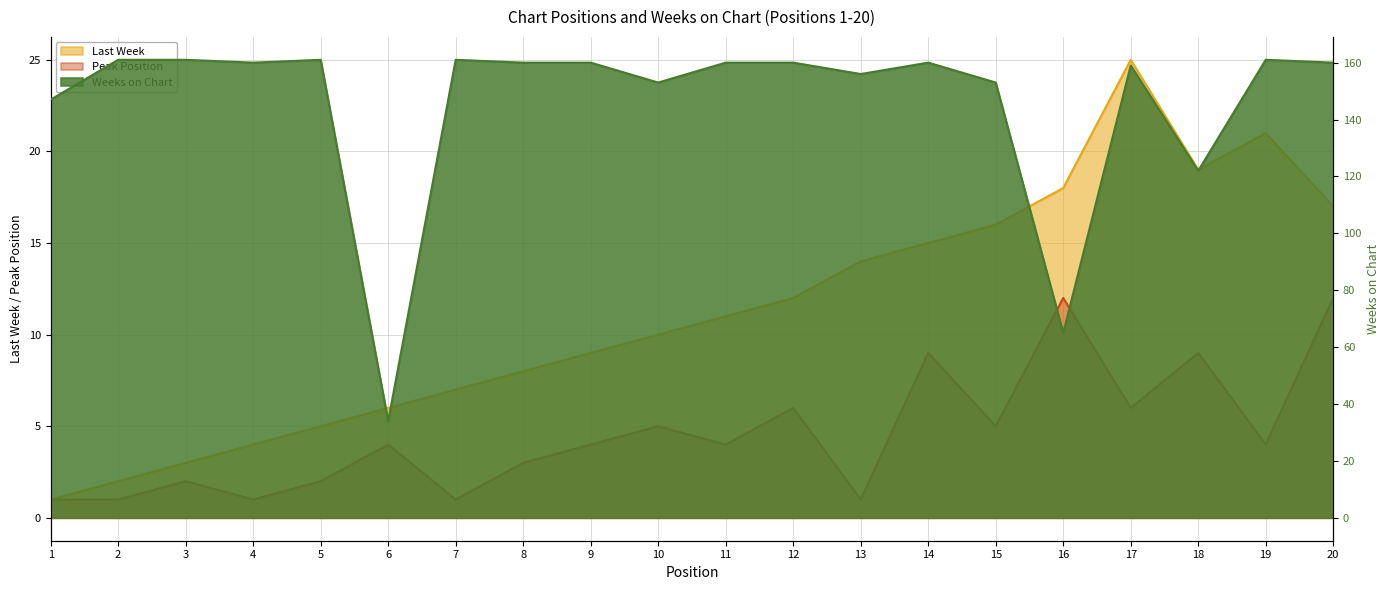

How many lines are shown in the chart?

3